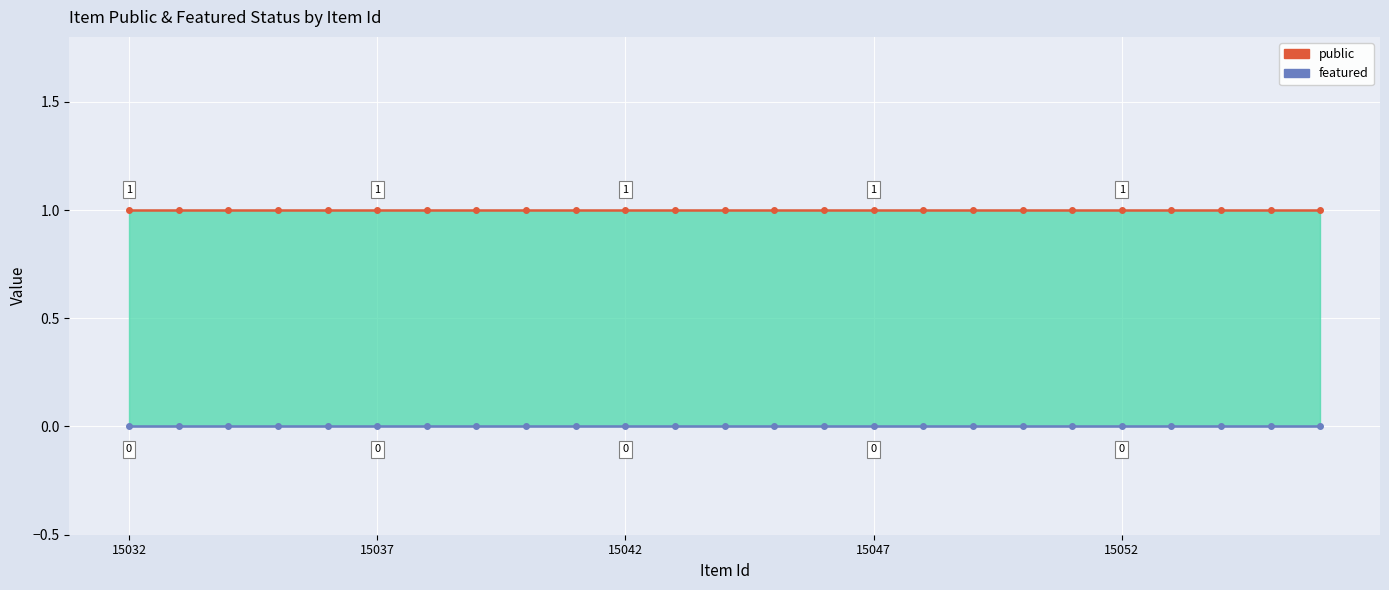

Read the public line value at 8.

1